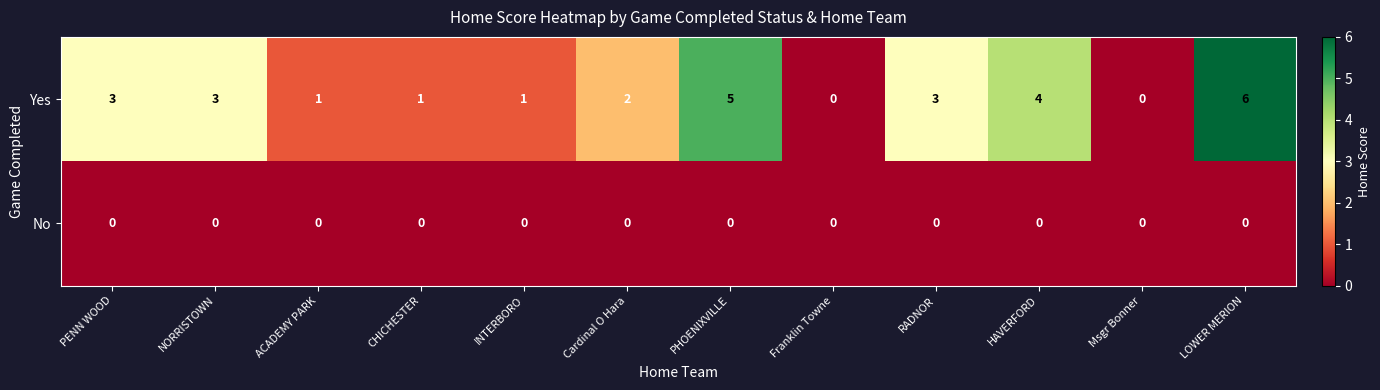

Reading left to right, what are all the values shown in this chart?

Yes: 3	3	1	1	1	2	5	0	3	4	0	6
No: 0	0	0	0	0	0	0	0	0	0	0	0